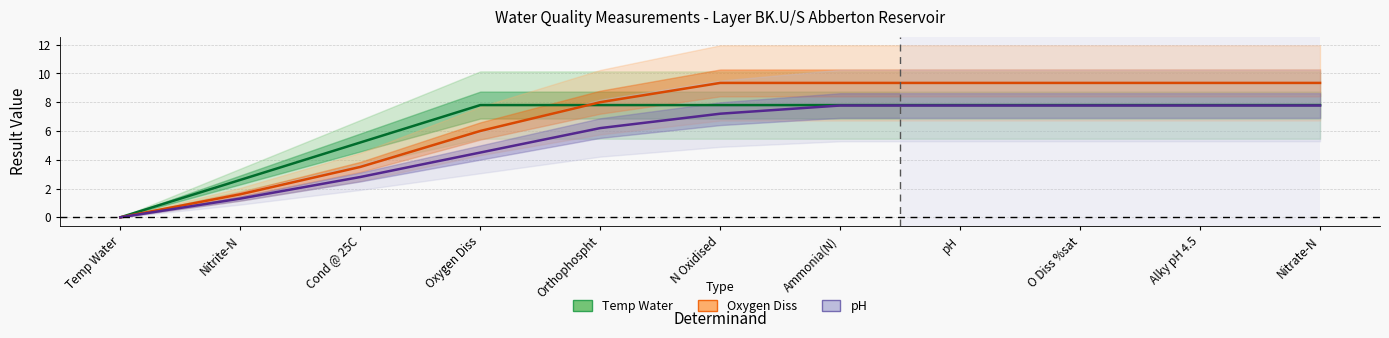

What is the spread (max minus min) of values at Nitrite-N?

1.3